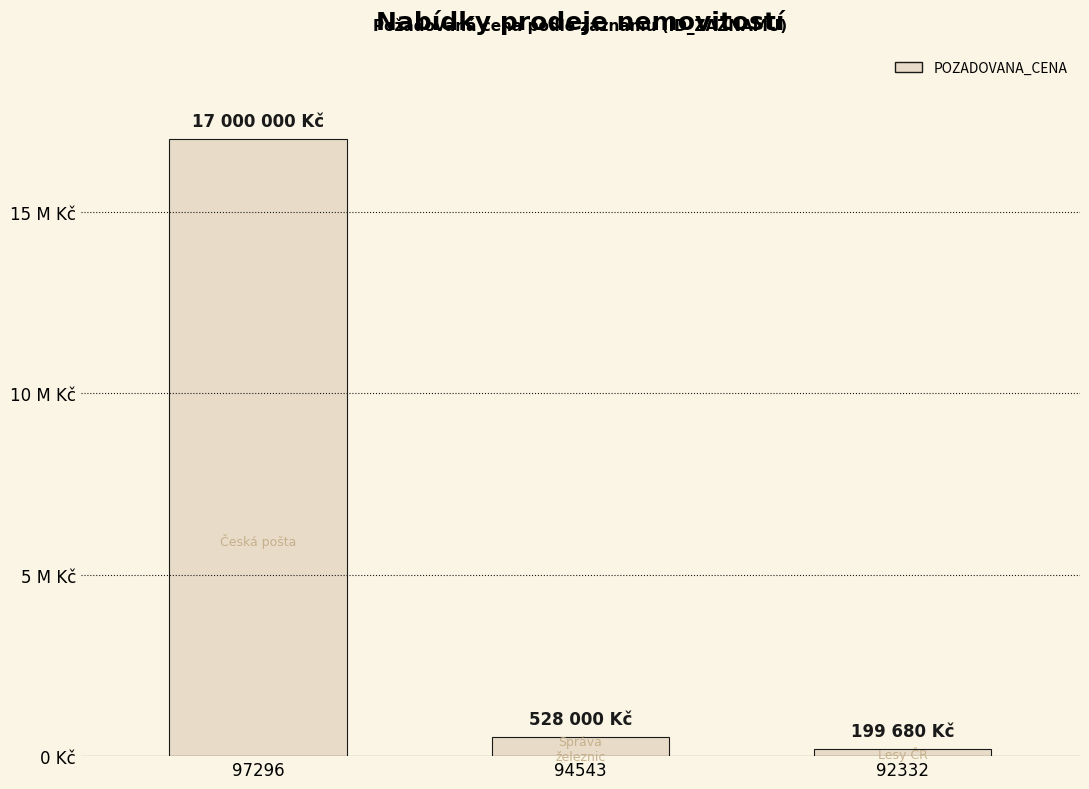

At which label is the value closest to 8599840?

94543